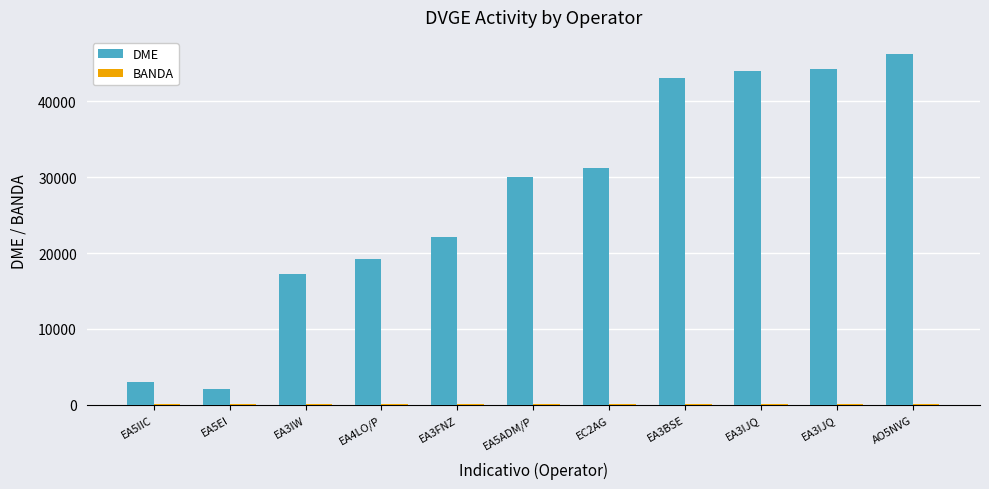

Count the number of categories in the chart.

11